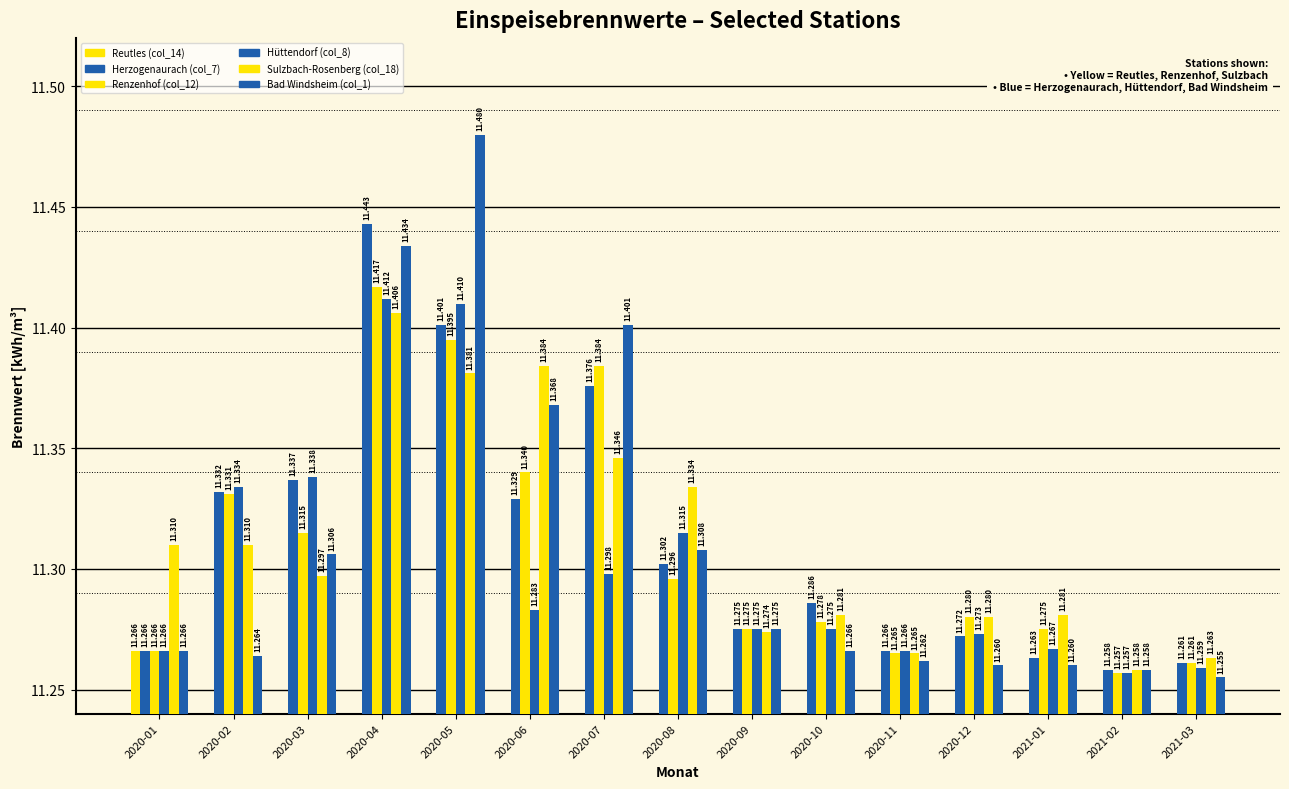

What is the label of the 13th bar from the left?

2021-01